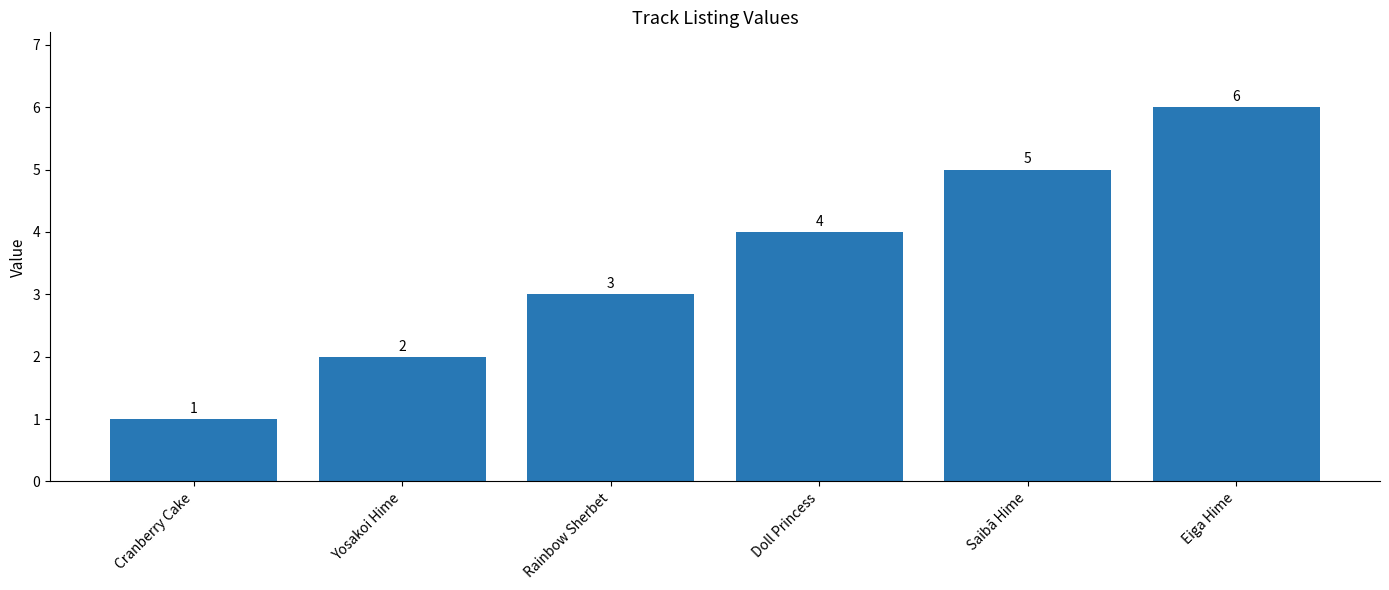

What is the smallest value displayed?

1